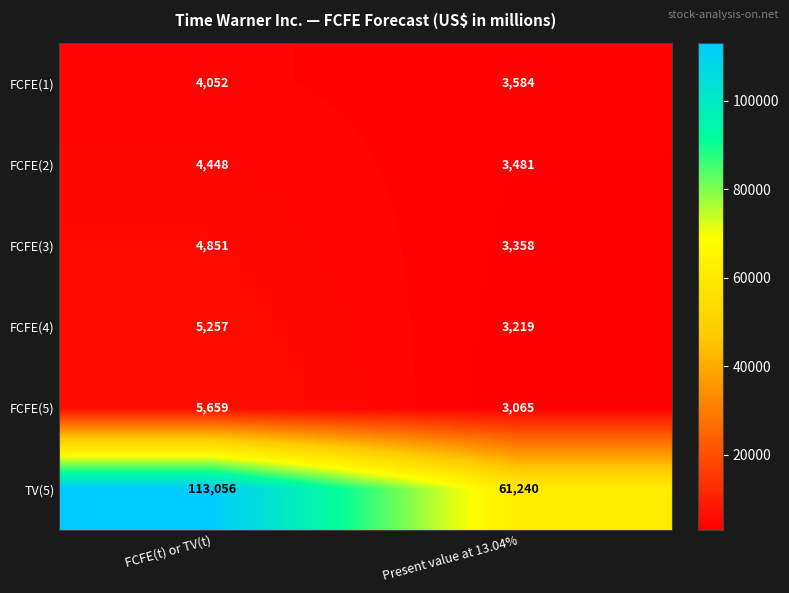

Which label corresponds to the smallest value in the chart?

Present value at 13.04%